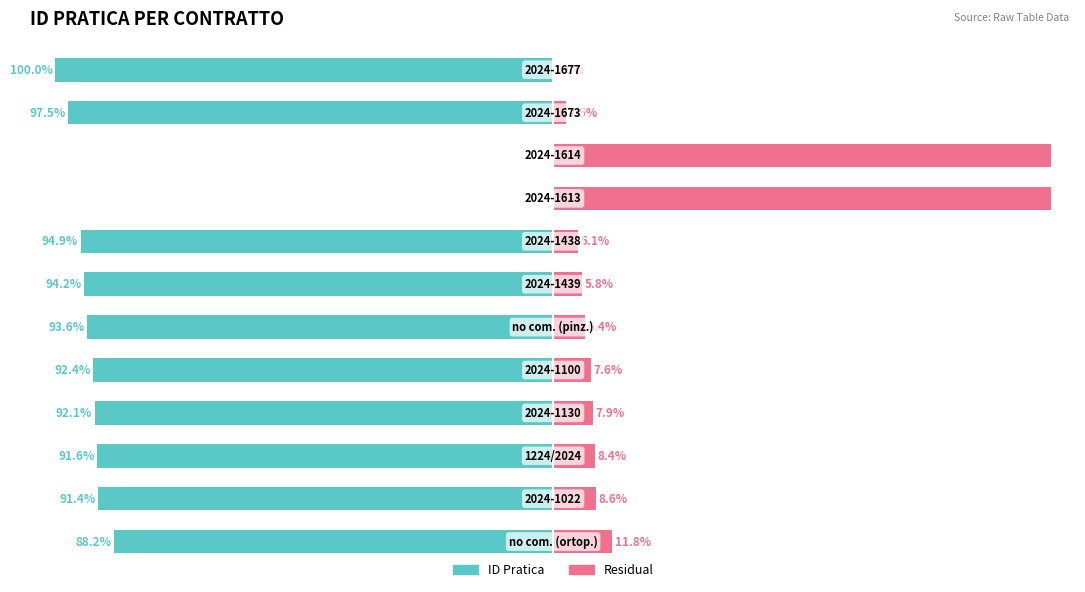

What is the difference between the maximum and minimum values in the ID Pratica (left) series?

100.0